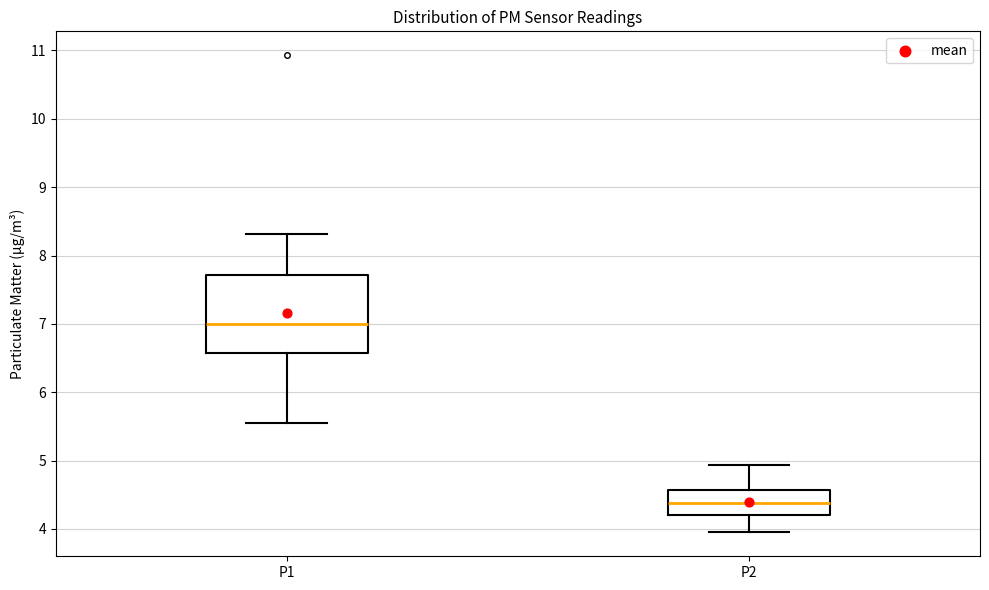

Comparing the boxes themselves (not the whiskers), which one is the tallest?

P1